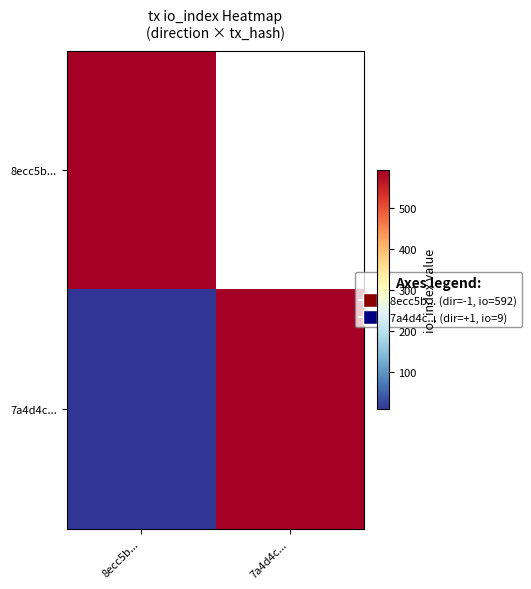

Rank the series by their average value, from highest to lowest.

8ecc5b..., 7a4d4c...